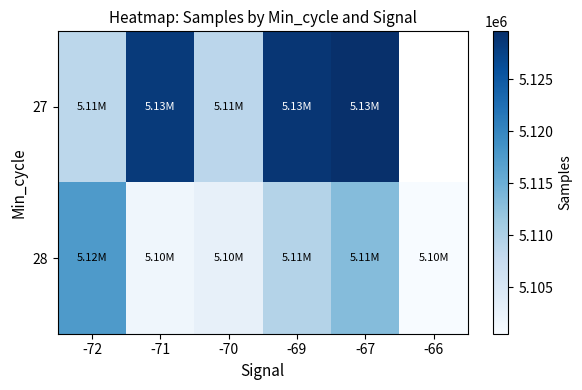

Which label corresponds to the largest value in the chart?

-67